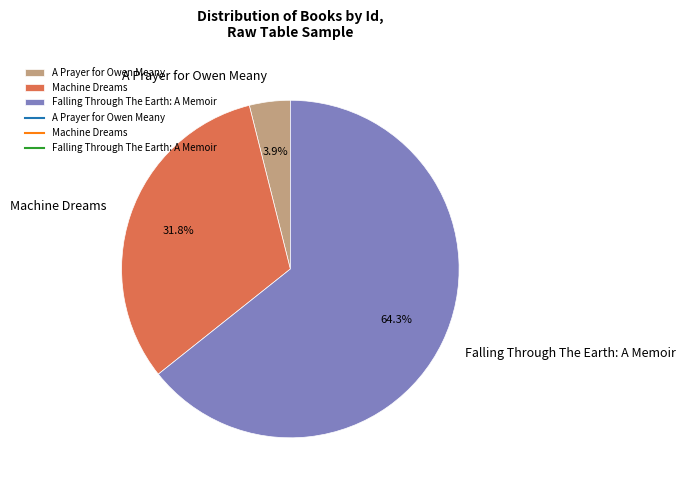

Which slice is the smallest?

A Prayer for Owen Meany